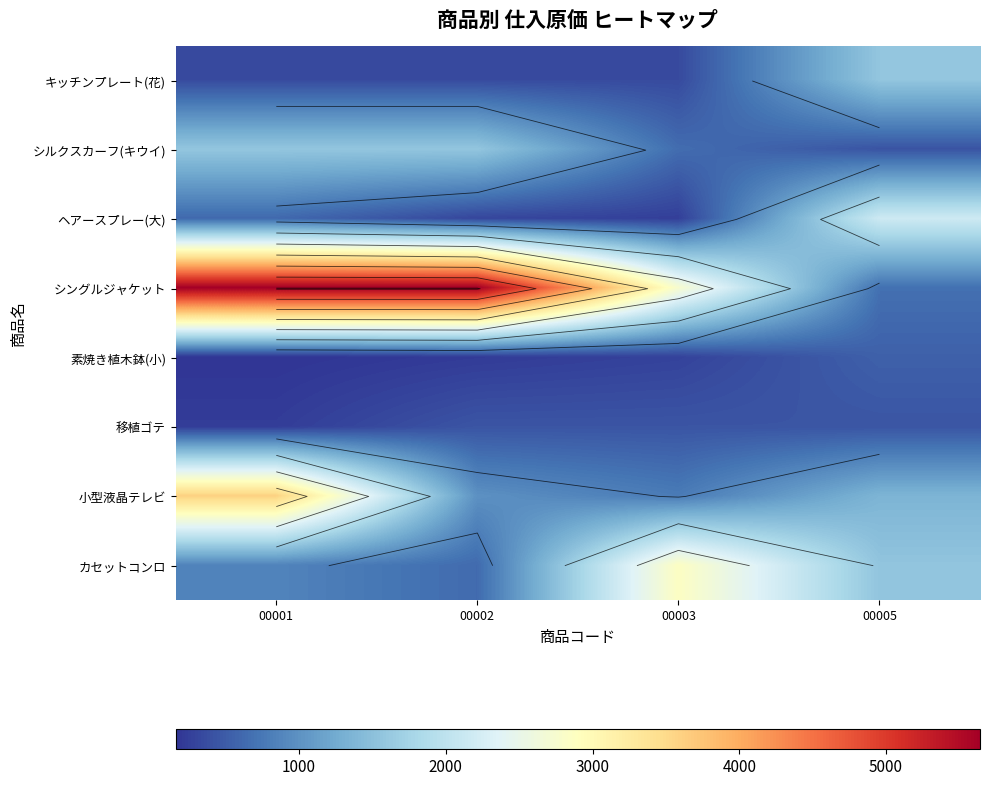

The value of カセットコンロ at 00005 is 2297. True or false?

False